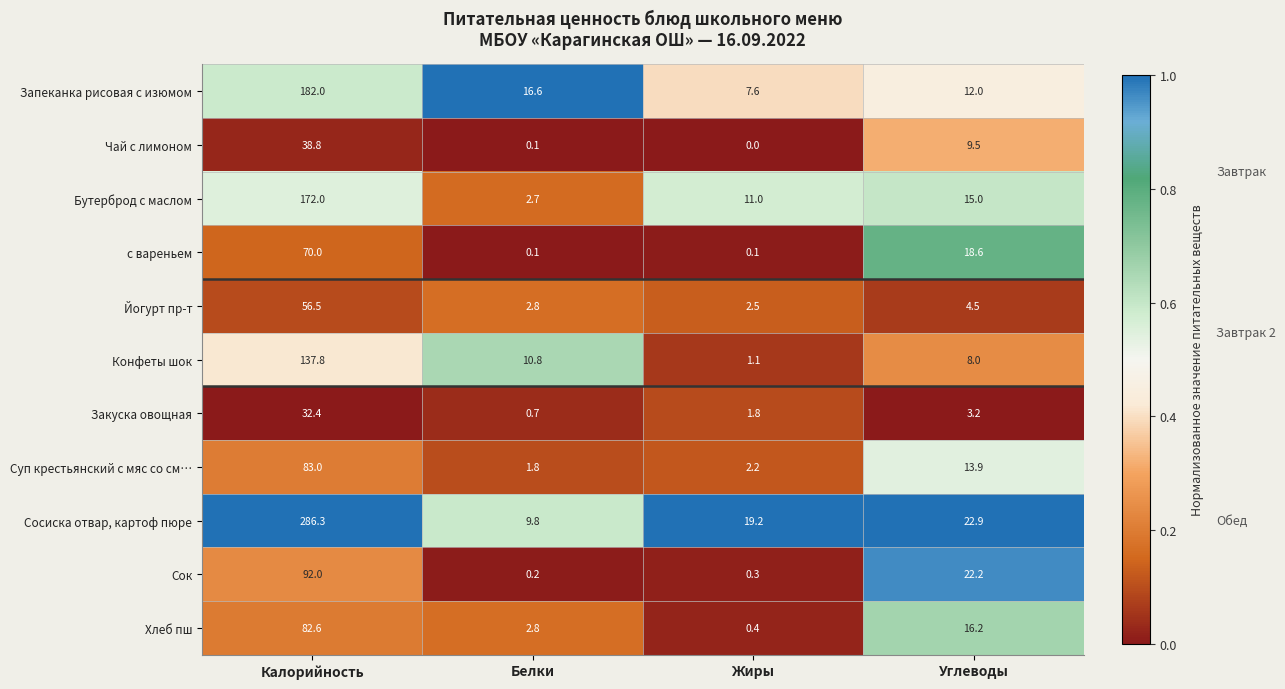

At which label does Сок first exceed 22?

Калорийность